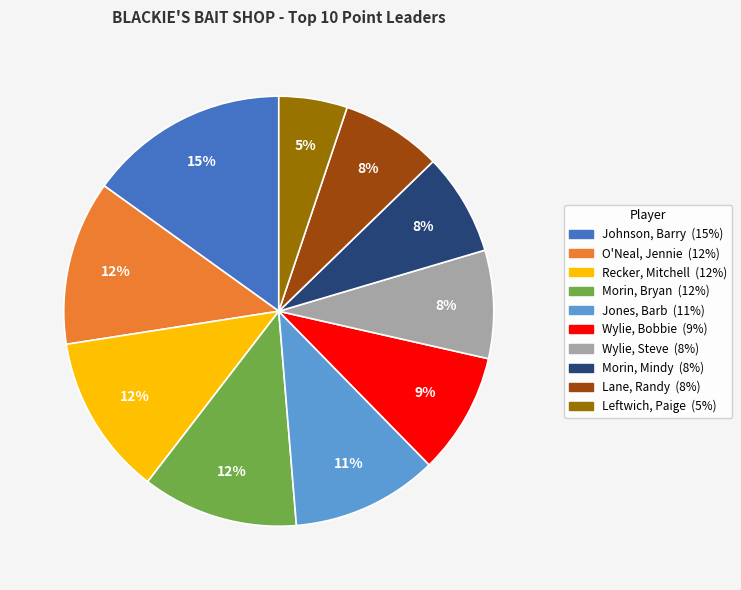

Approximately how many times larger is the value at Johnson, Barry compared to O'Neal, Jennie?

1.2